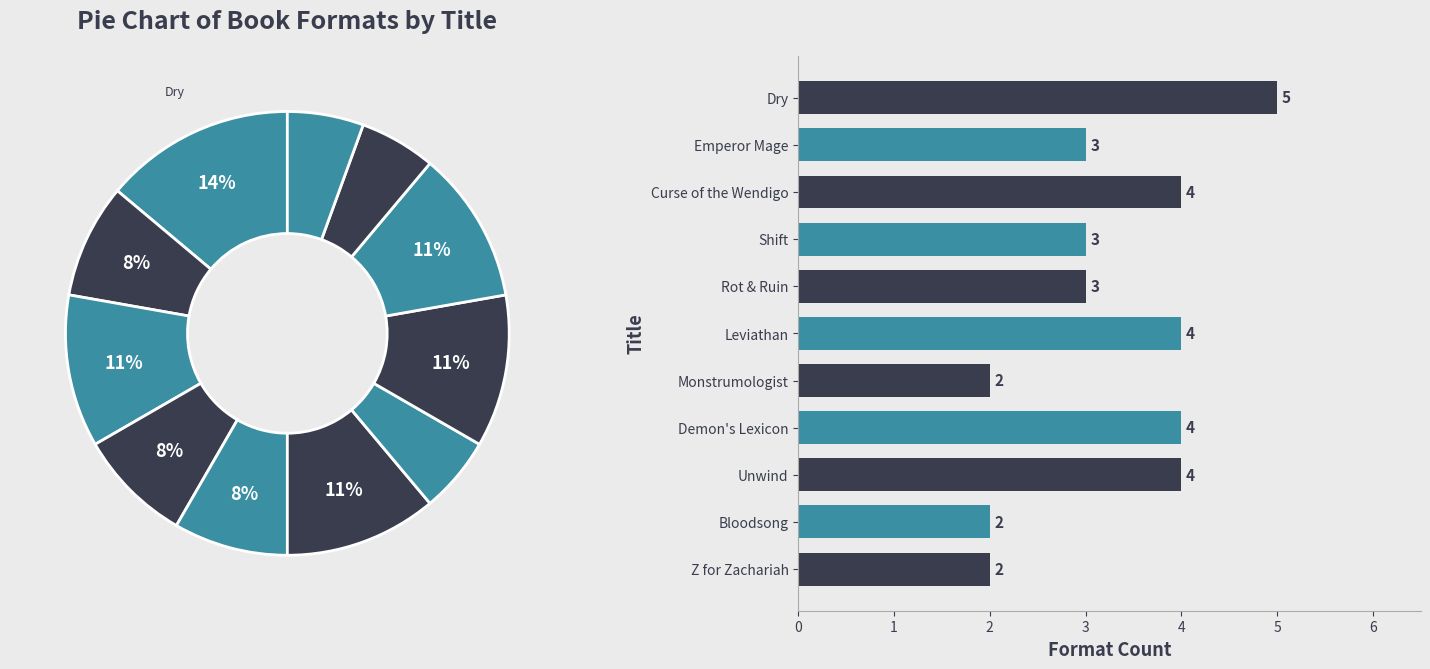

To the nearest percent, what percentage of the pie is Rot & Ruin?

8%